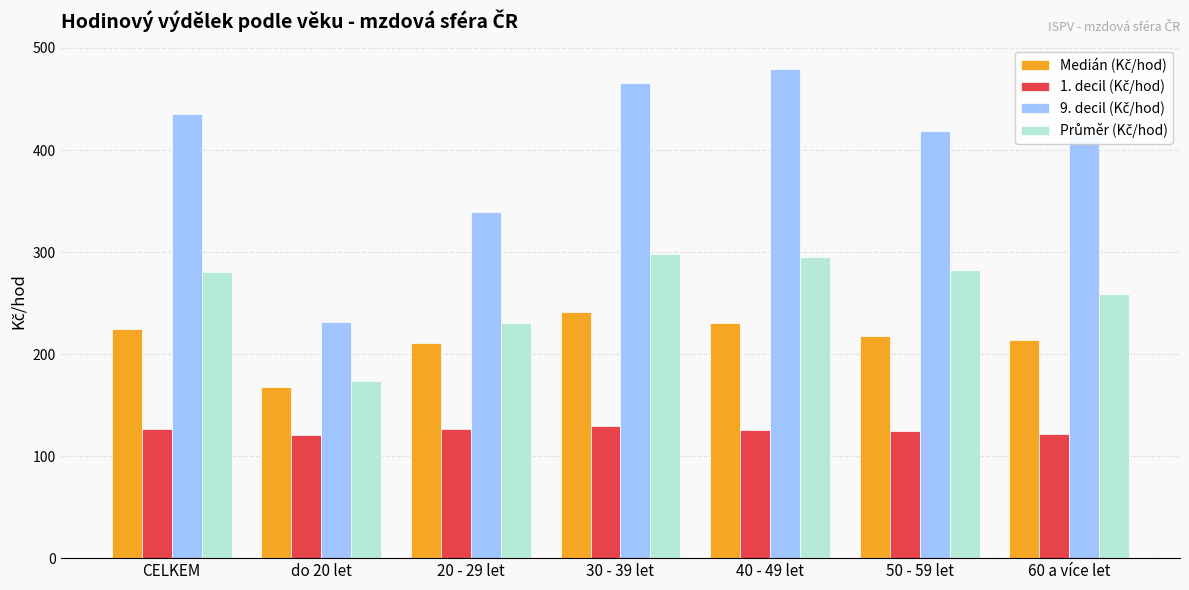

What is the maximum value shown in the chart?

479.3